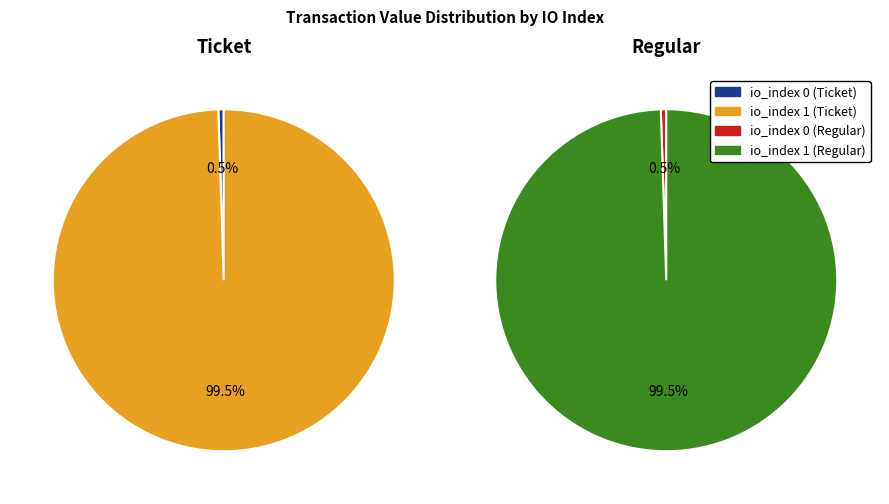

Count the number of slices in the pie.

2